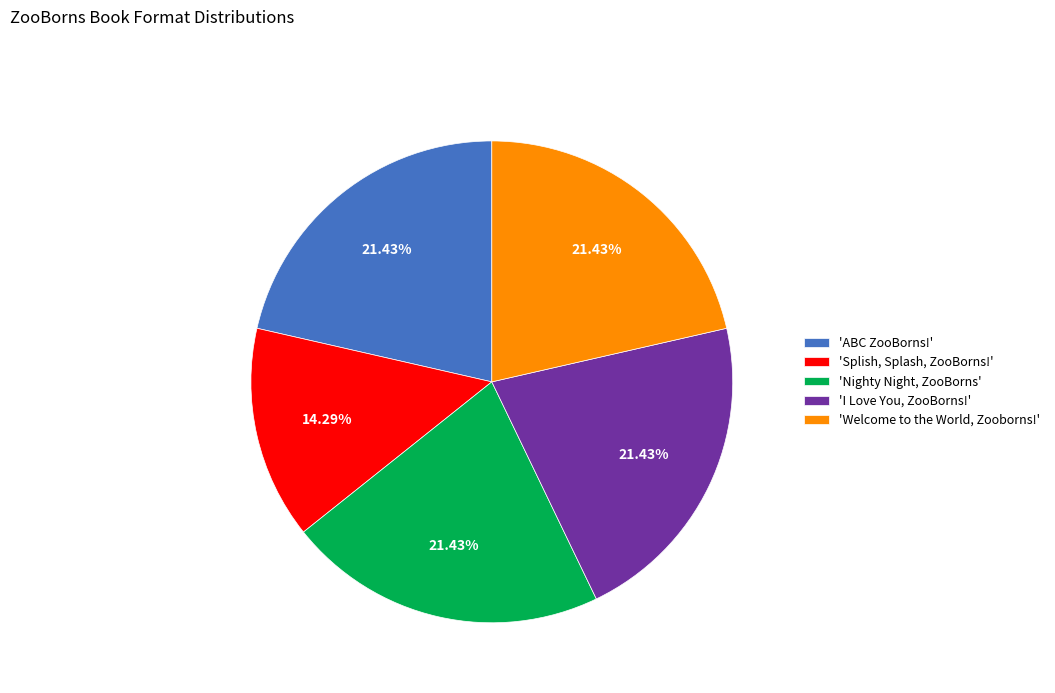

Which slice is the smallest?

'Splish, Splash, ZooBorns!'